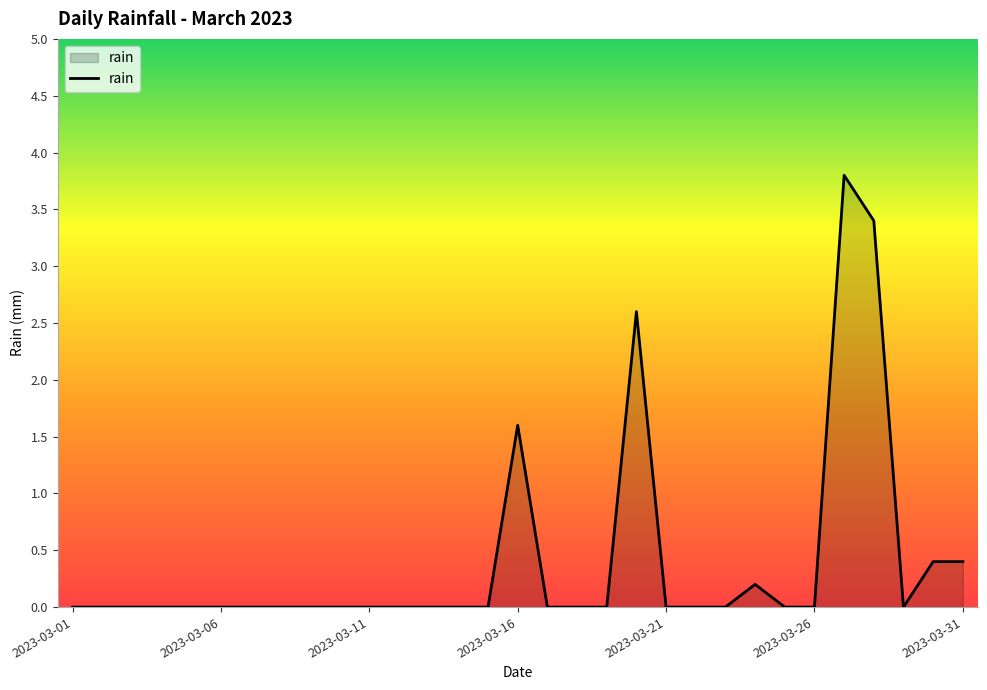

What is the difference between the maximum and minimum values?

3.8